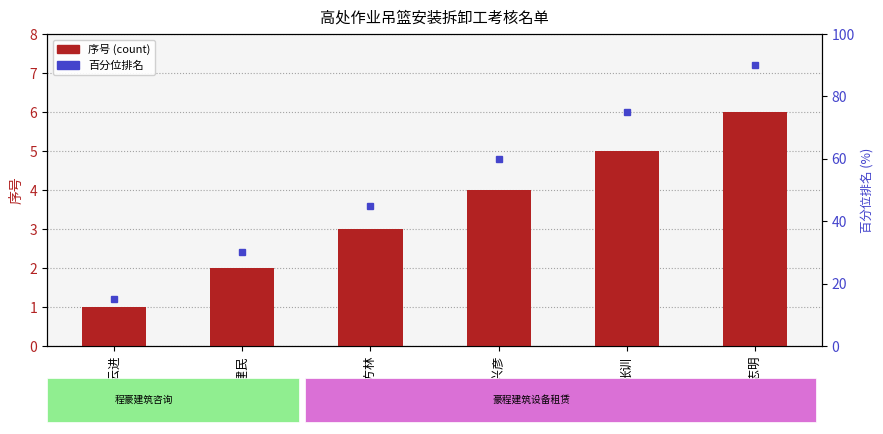

Where is 序号 nearest to the value 3?

侯方林